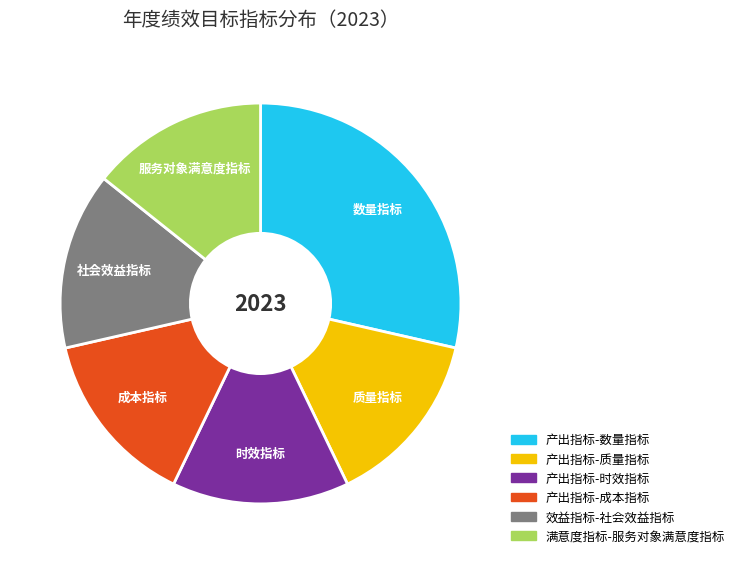

What is the ratio of the value at 效益指标-社会效益指标 to the value at 满意度指标-服务对象满意度指标?

1.0